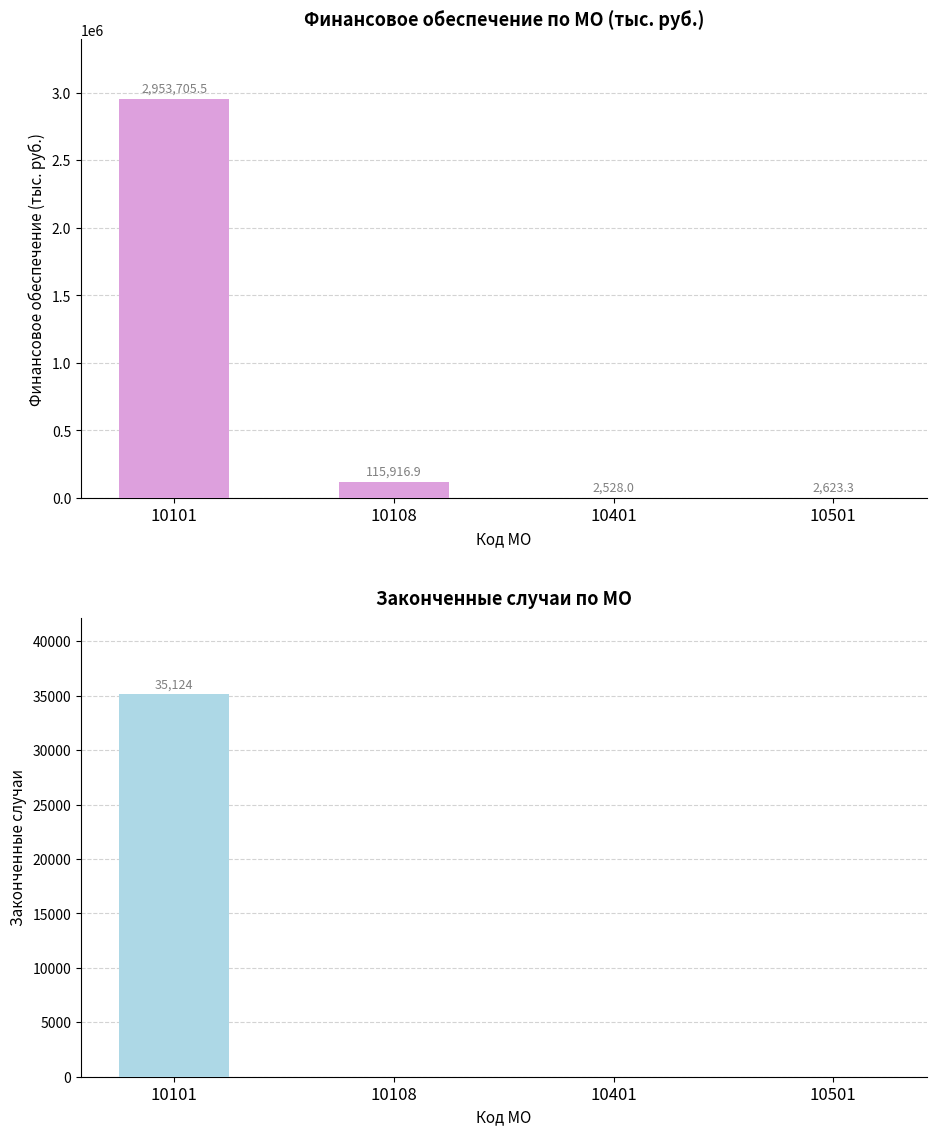

What is the spread (max minus min) of values at 10501?

2623.3